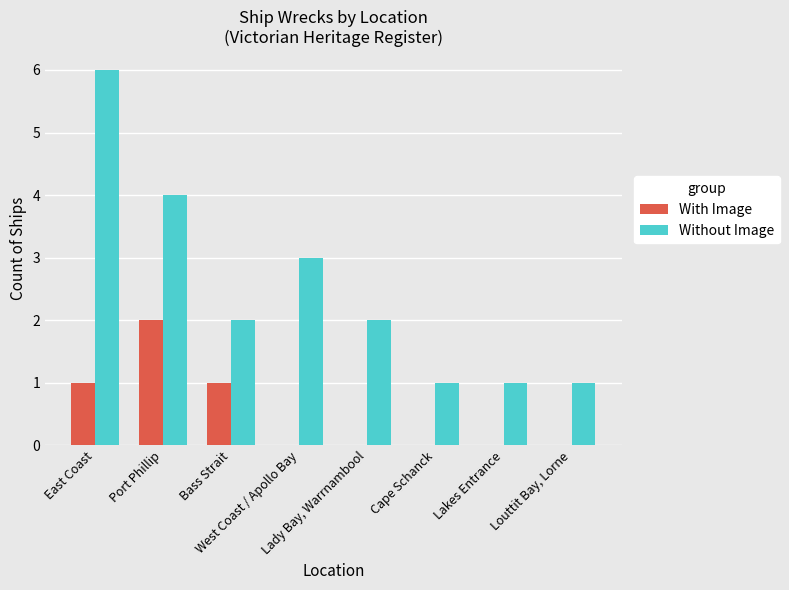

What is the maximum value for With Image?

2